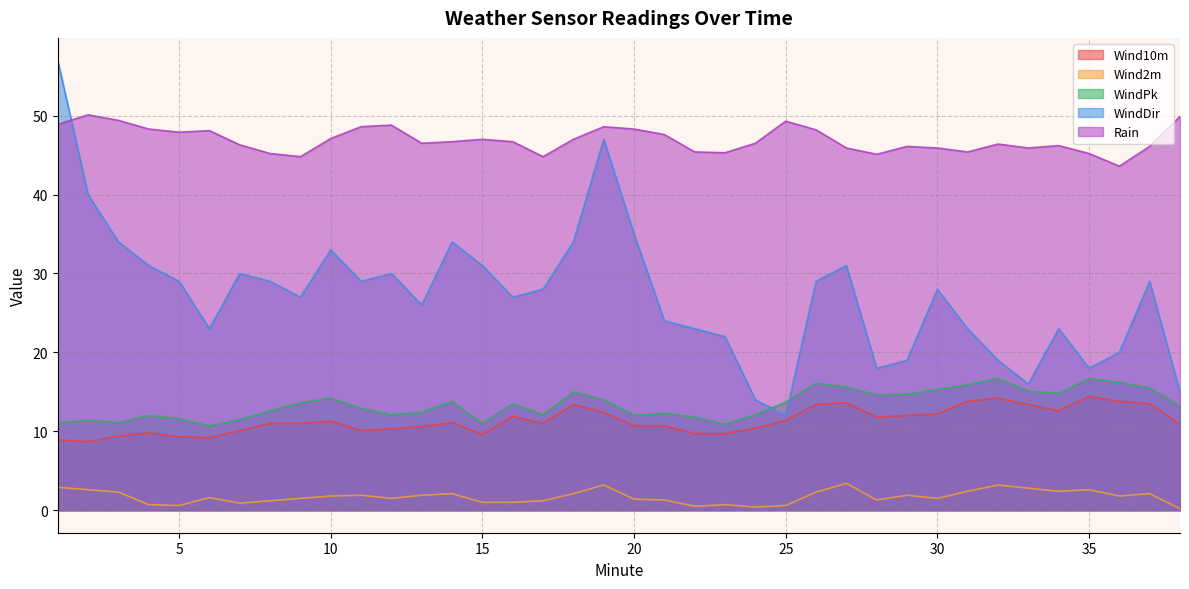

Which series has the largest total across all categories?

Rain